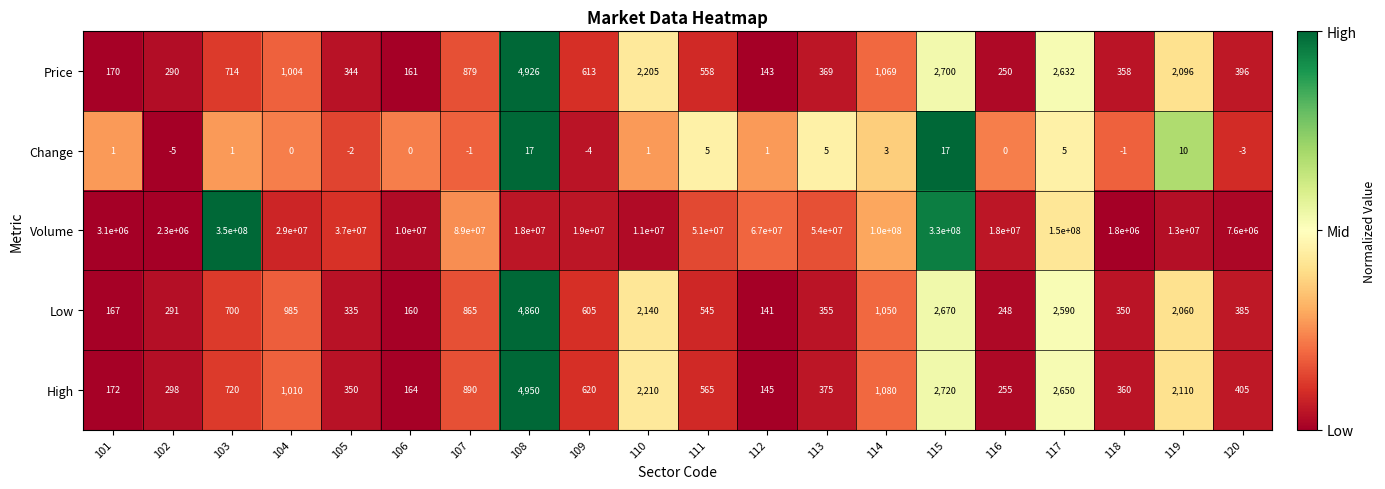

Which category has the lowest value across all series?

102